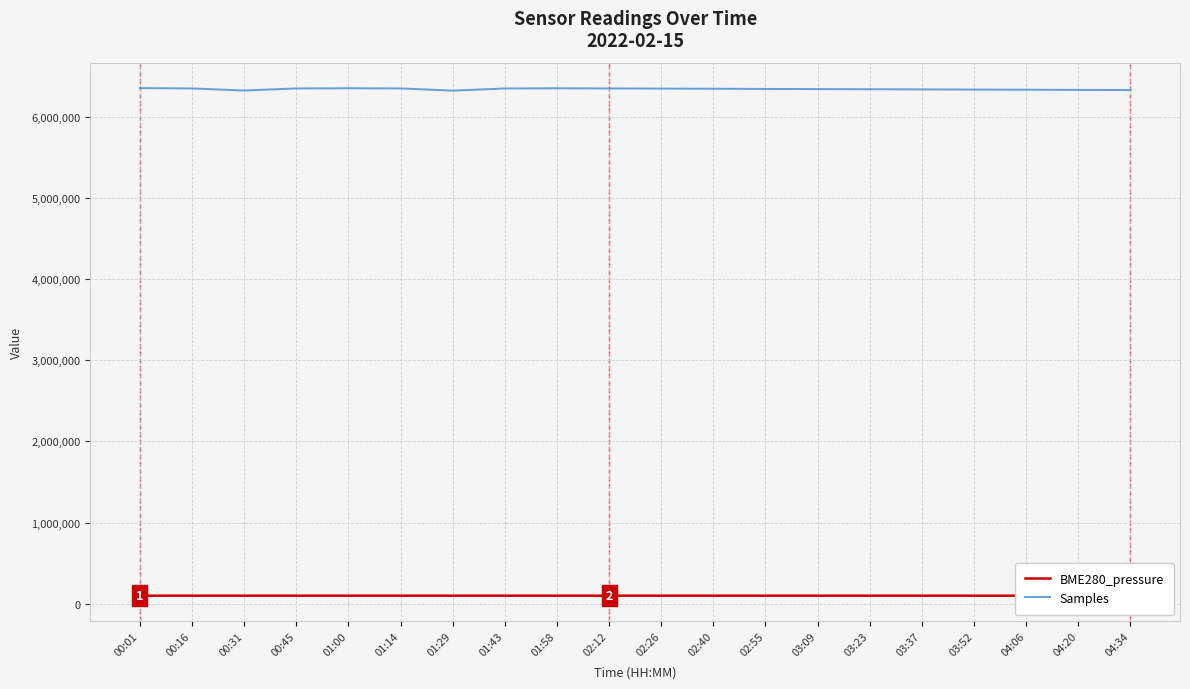

How many values in the BME280_pressure series exceed 100420?

9